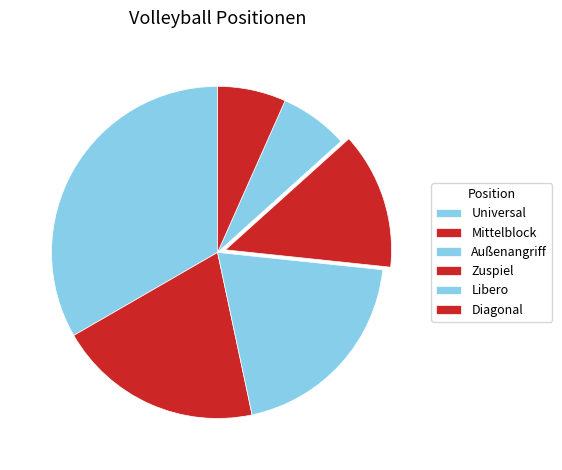

How many slices are in this pie chart?

6